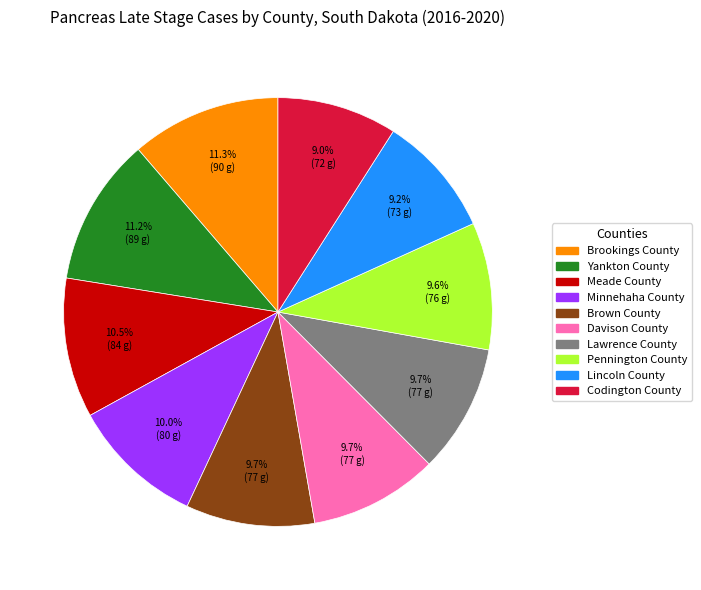

What is the ratio of the value at Lincoln County to the value at Meade County?

0.9